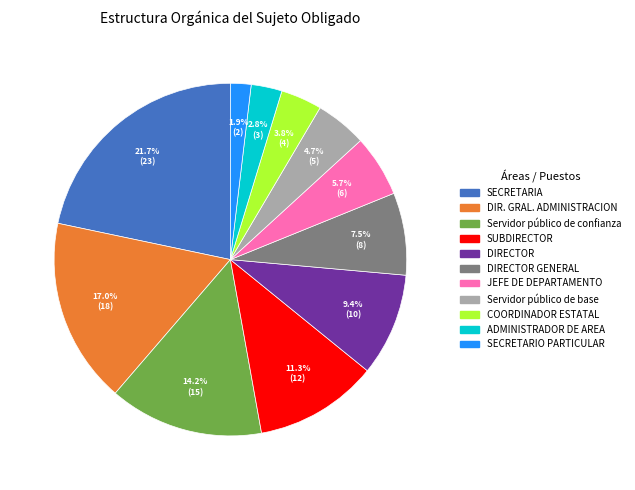

Does any single category account for the majority?

No